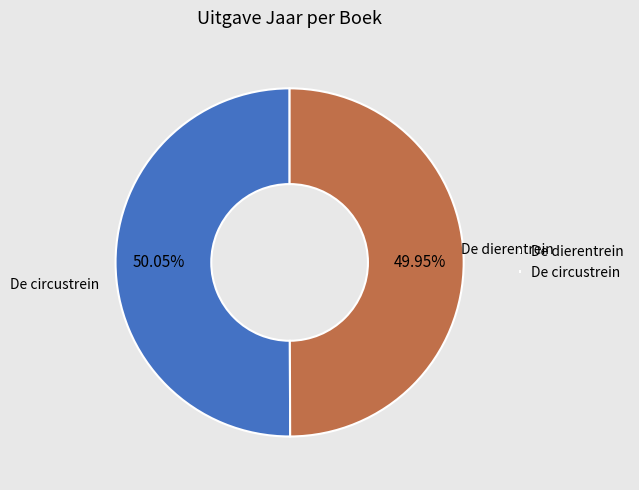

How much of the chart is everything except De circustrein?

50.0%